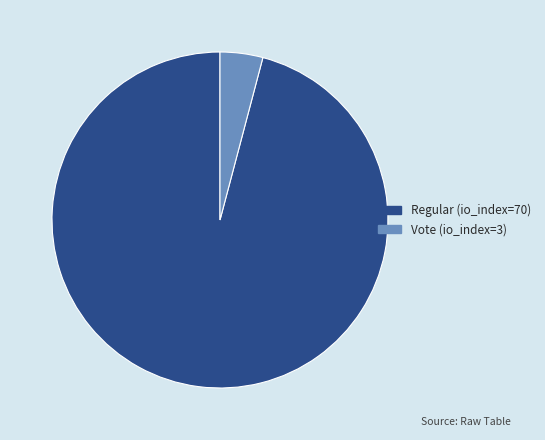

Do Regular (io_index=70) and Vote (io_index=3) together represent more than half of the pie?

Yes